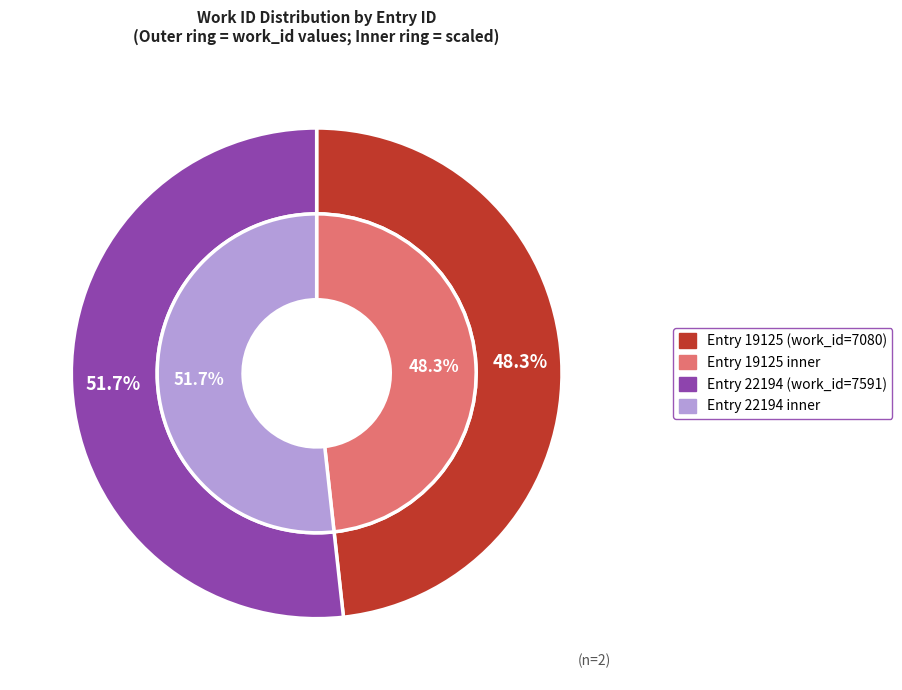

What portion of the pie excludes 22194?

48.3%